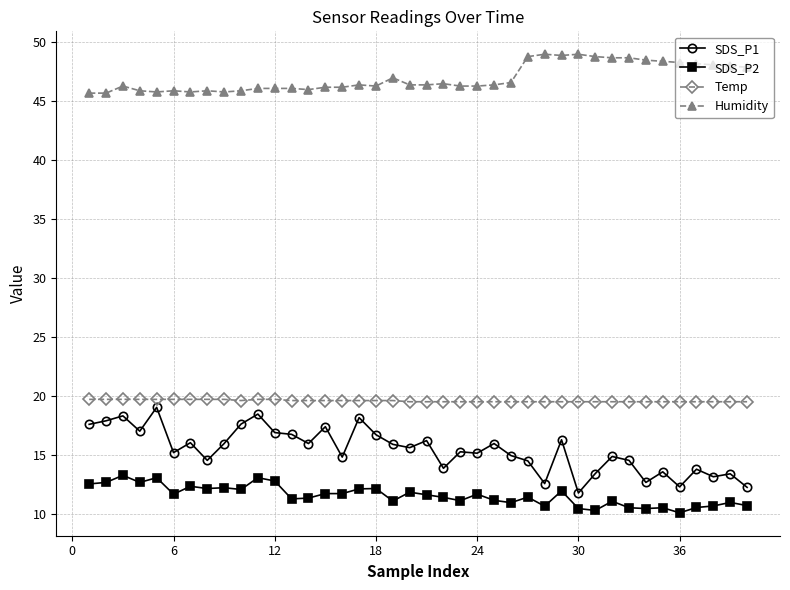

Which series has the largest total across all categories?

Humidity